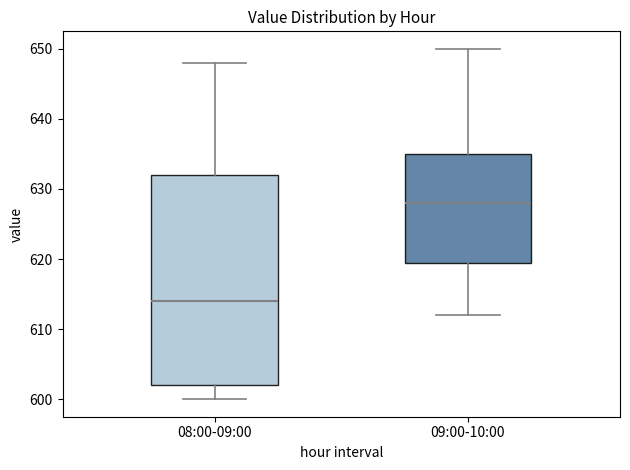

Which box is the tallest, from its lower edge to its upper edge?

08:00-09:00